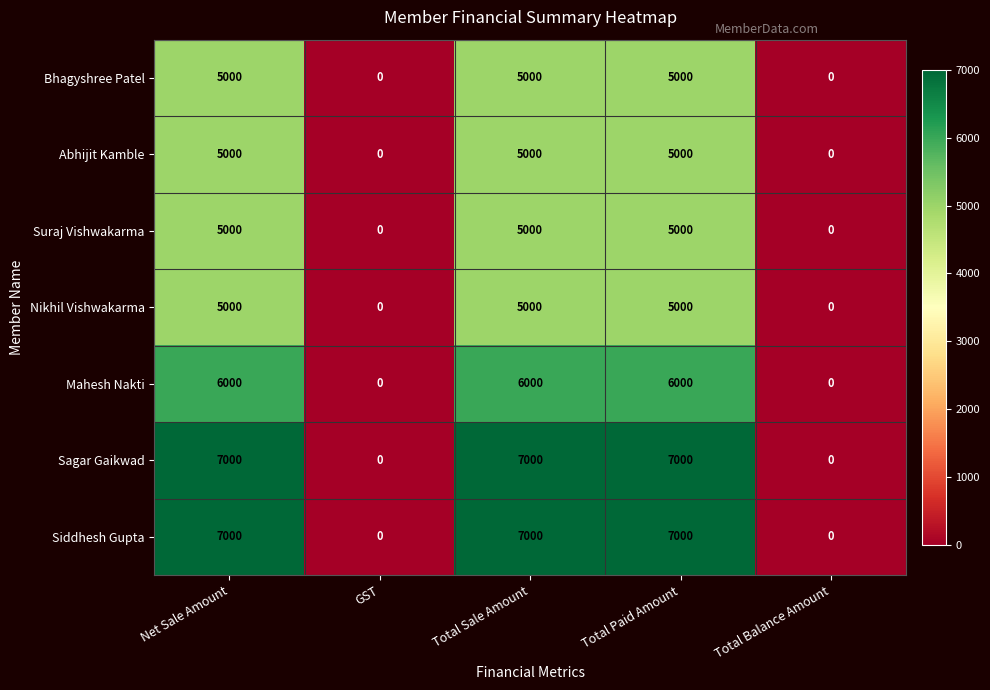

What is the highest value of the Abhijit Kamble series?

5000